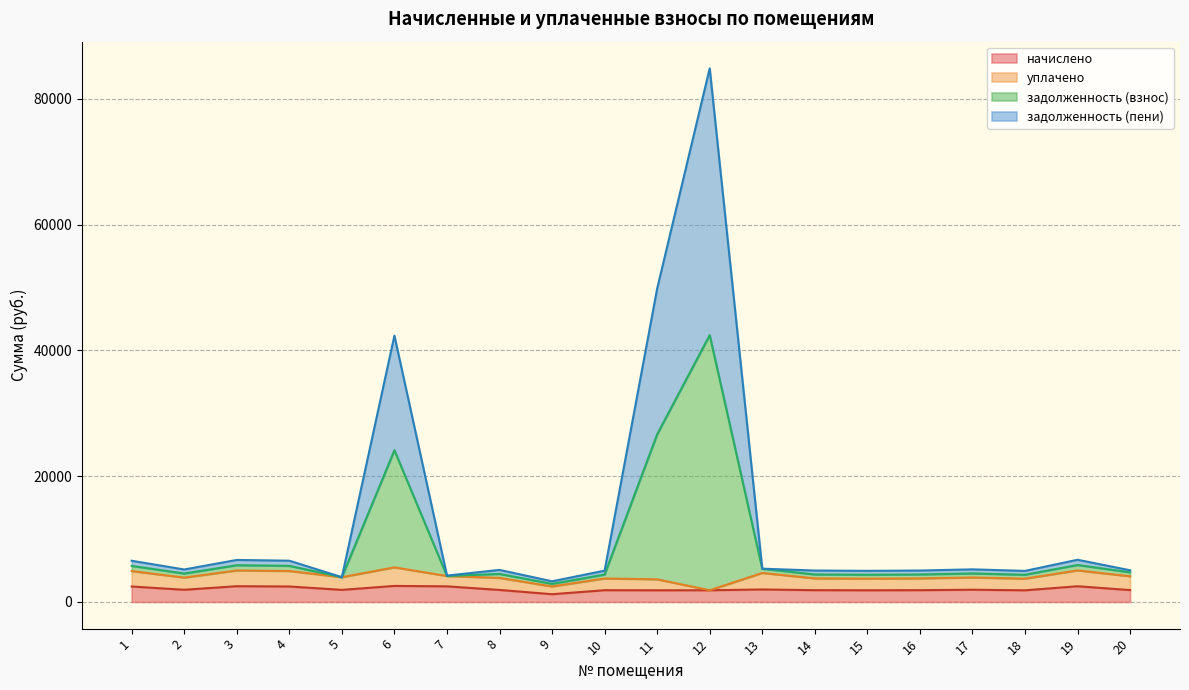

At which category does задолженность (пени) reach its first local peak?

3